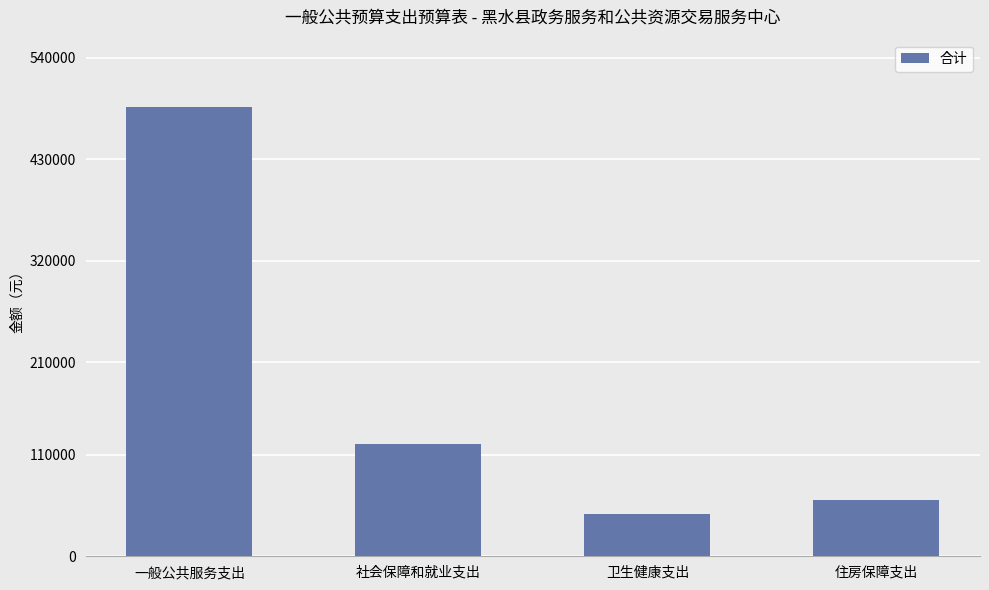

What is the difference between the values at 卫生健康支出 and 一般公共服务支出?

441163.1